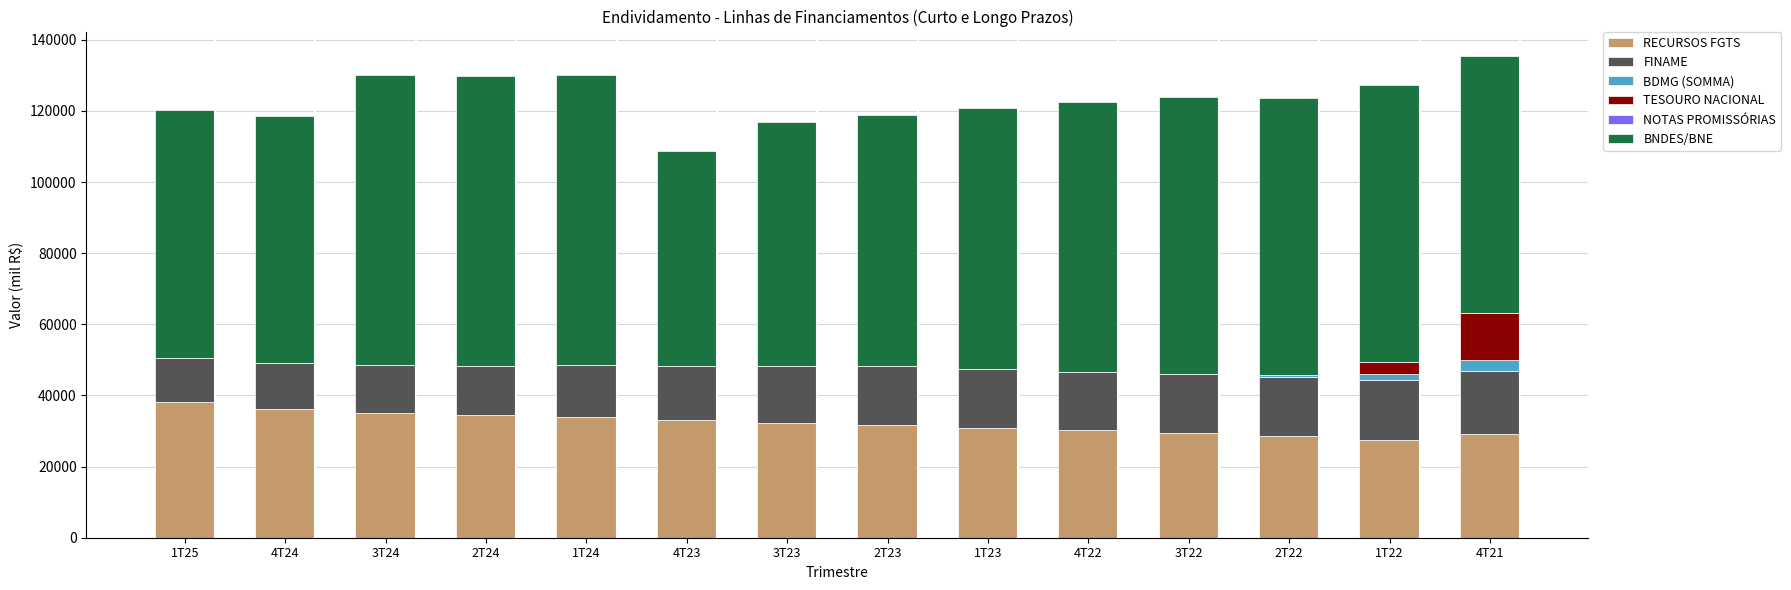

What is the maximum value for RECURSOS FGTS?

38119.8